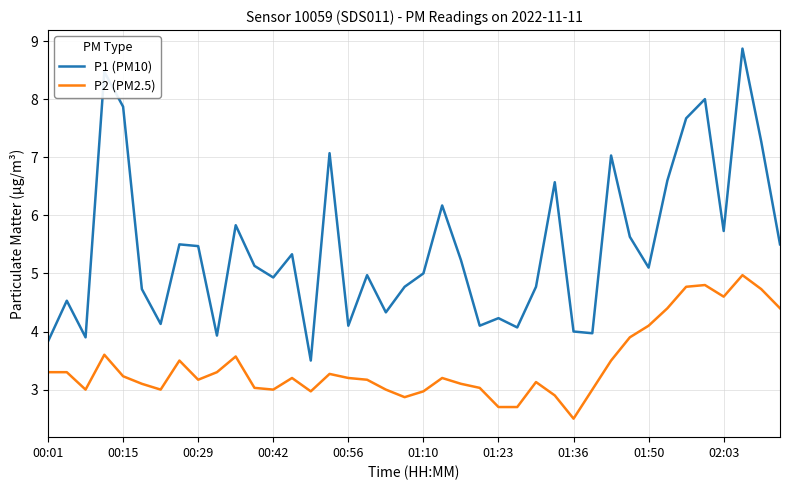

What is the average value of the P2 (PM2.5) series?

3.4